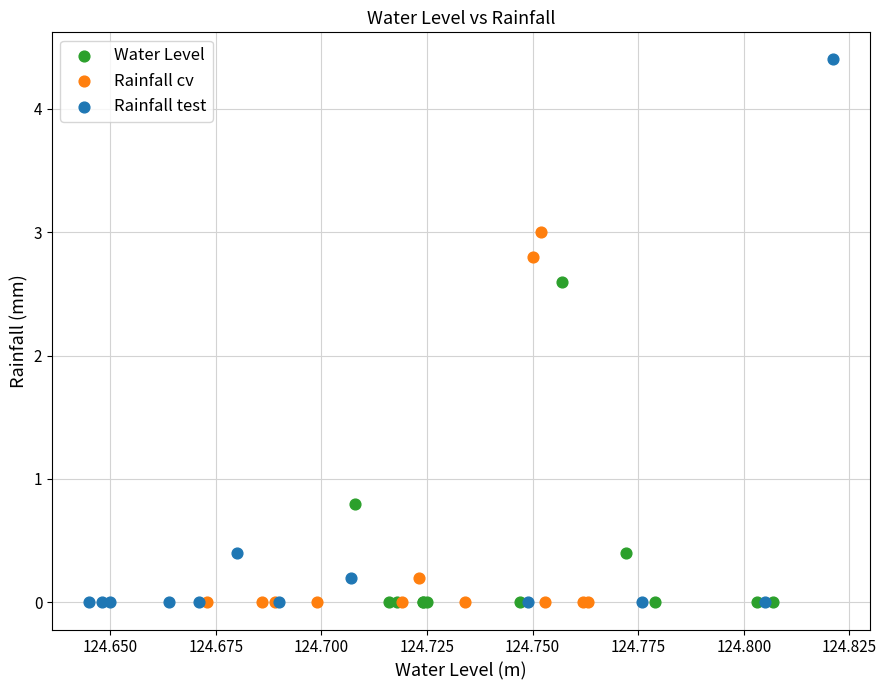

Which series has the largest Y range (max minus min)?

Rainfall test